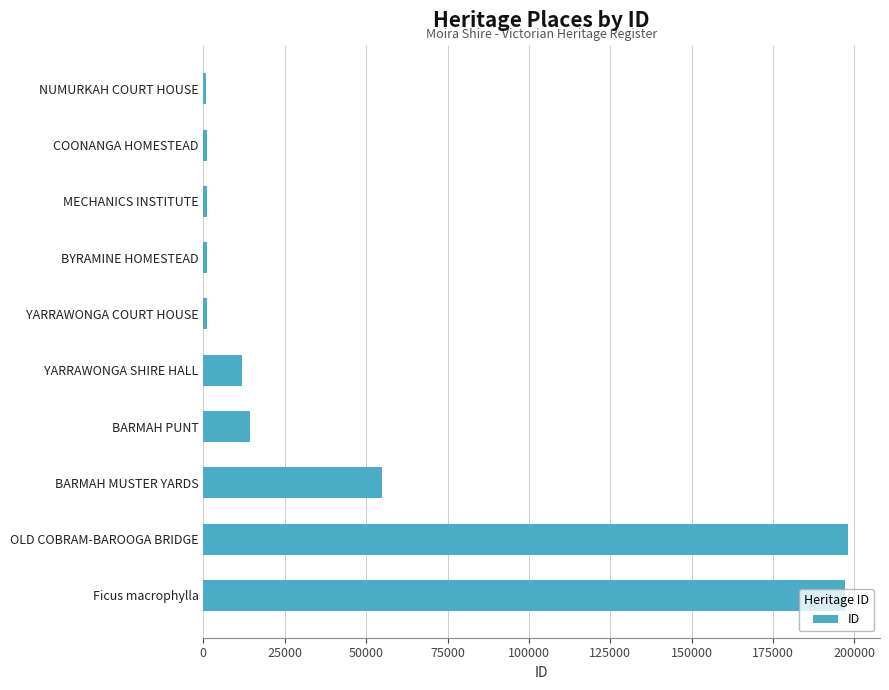

What is the greatest value displayed?

197955